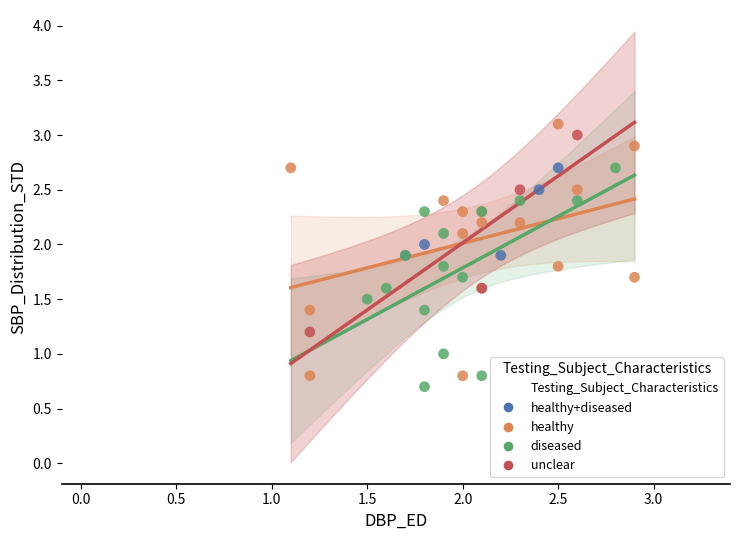

Which series has the largest Y range (max minus min)?

healthy